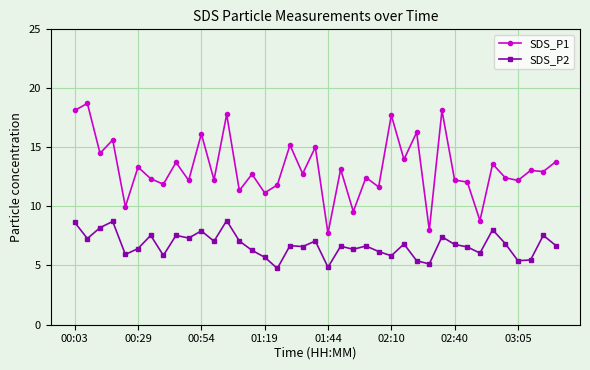

Which series has the largest range (max minus min)?

SDS_P1